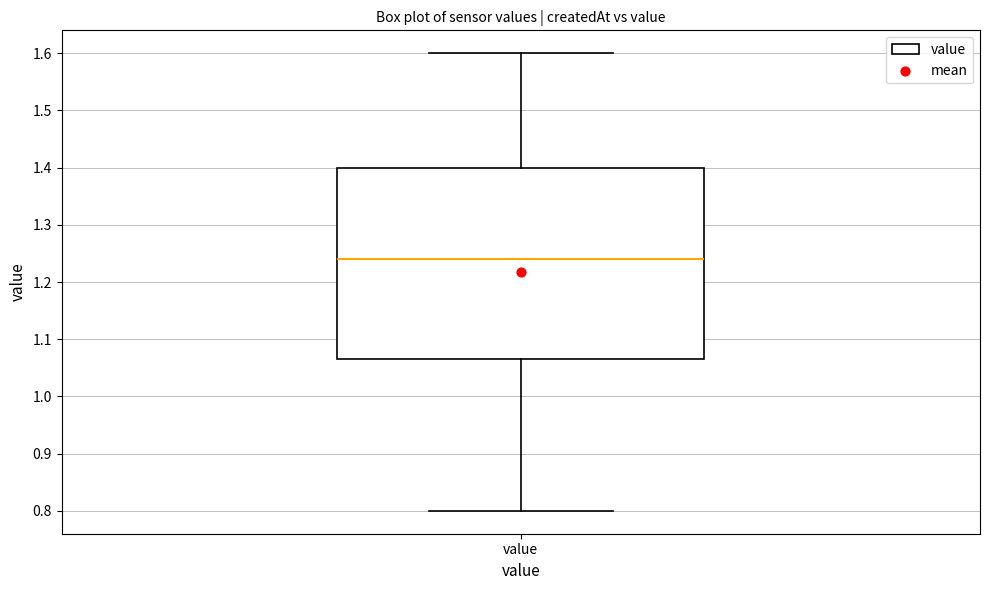

Where is the upper edge of the box for value on the y-axis? The values are not printed on the chart, so give them approximately, as read against the axis.

1.40